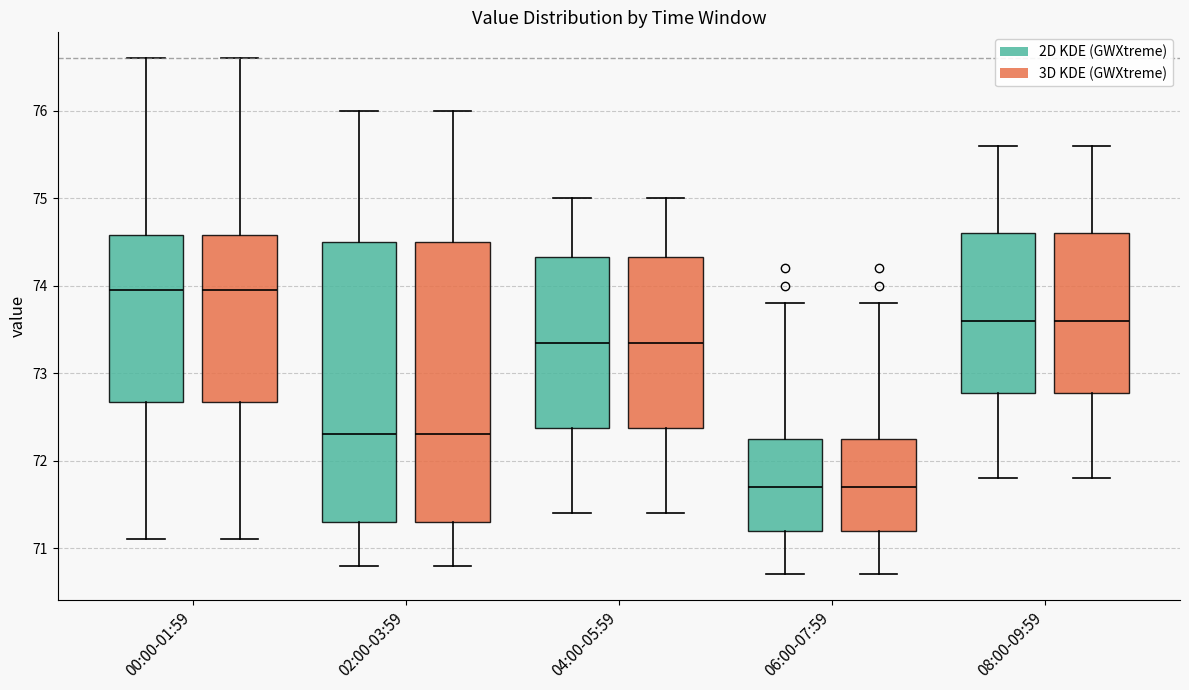

Where does the upper whisker of the box for 02:00-03:59 (2D KDE (GWXtreme)) end on the y-axis? The values are not printed on the chart, so give them approximately, as read against the axis.

76.0